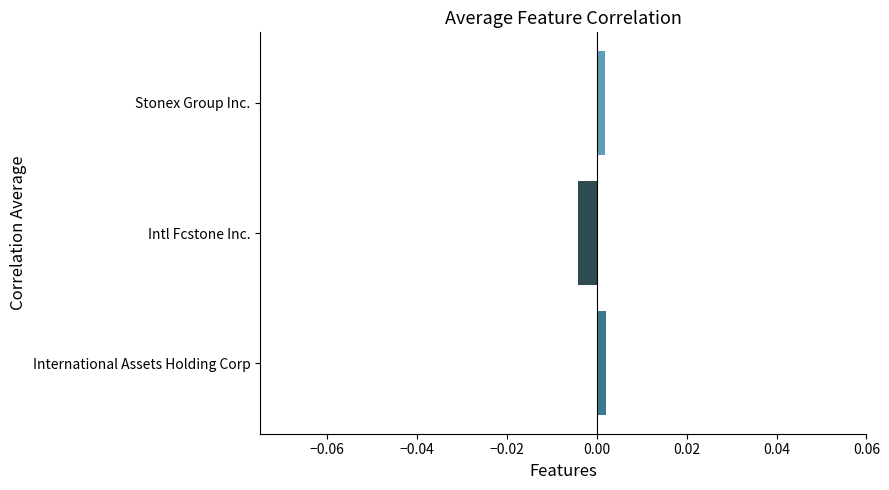

At which category does the chart reach its minimum across all series?

Intl Fcstone Inc.